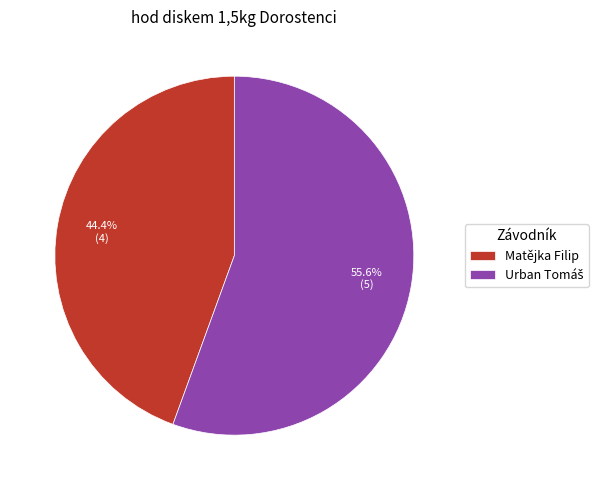

What is the smallest slice in the pie chart?

Matějka Filip